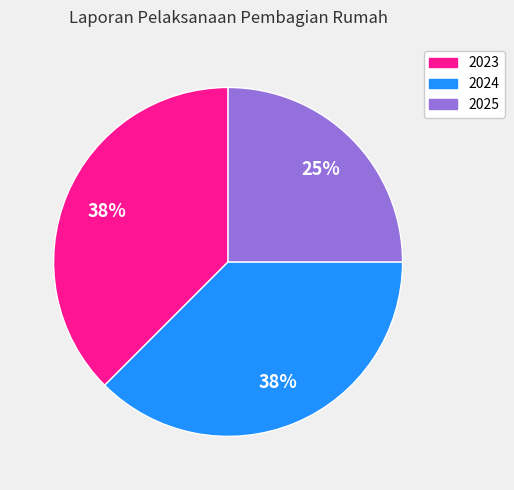

How many segments does this pie chart have?

3